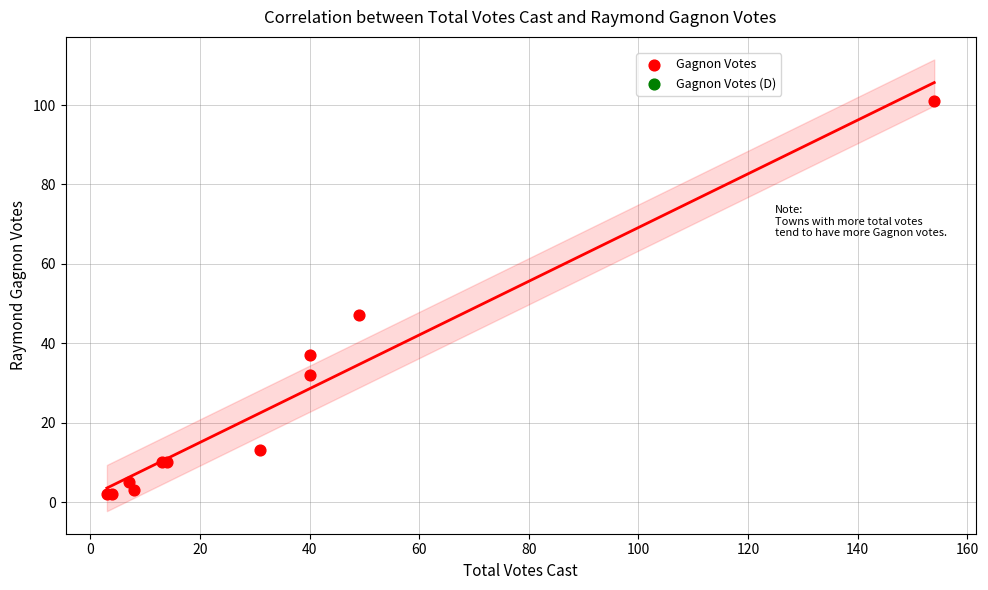

What Y value in the scatter plot is closest to 51?

47